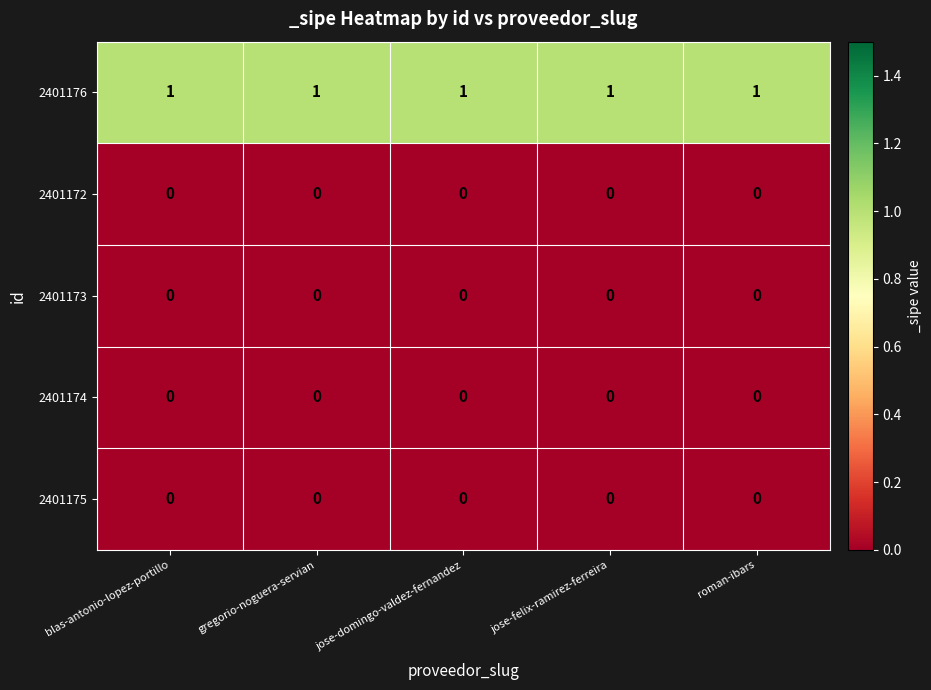

At how many categories does at least one series exceed 0?

5